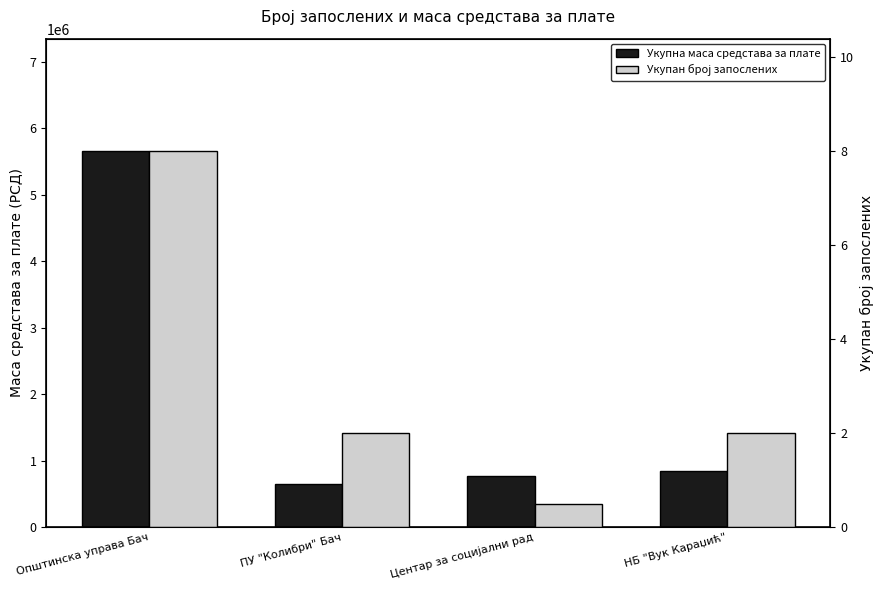

What is the sum of the Укупна маса средстава за плате values at Општинска управа Бач and Центар за социјални рад?

6422586.8